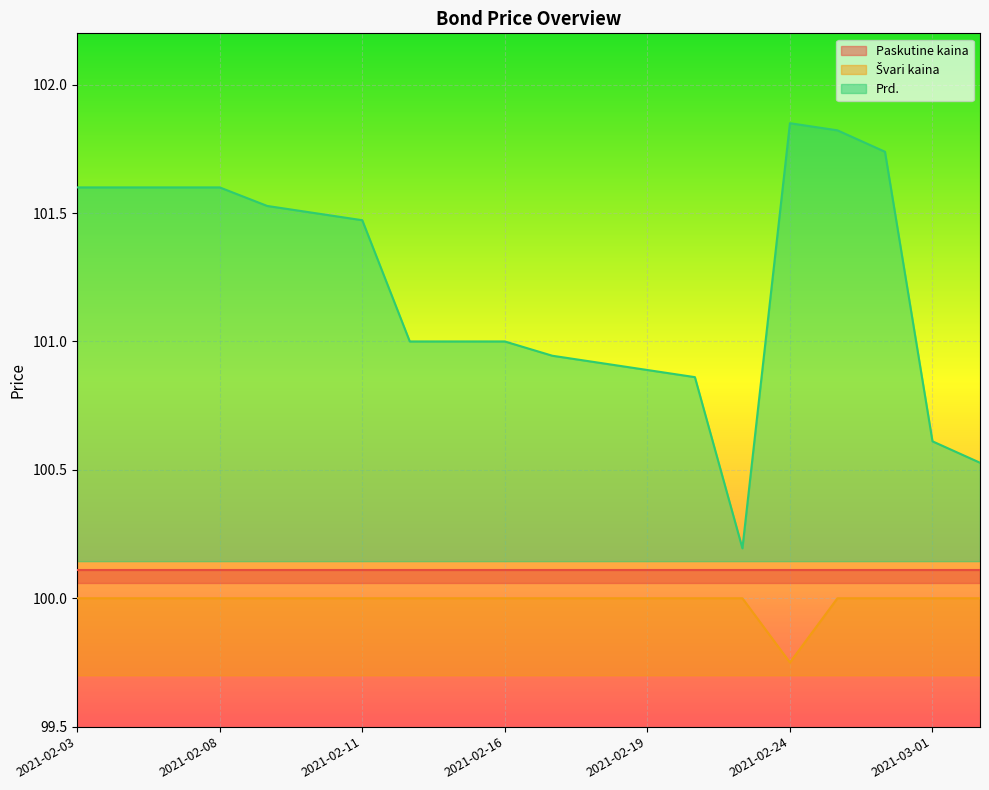

What is the lowest value of the Prd. series?

100.2